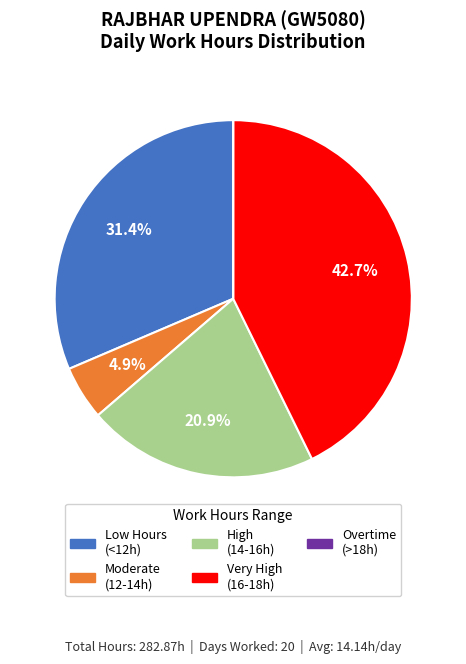

Does any single category account for the majority?

No